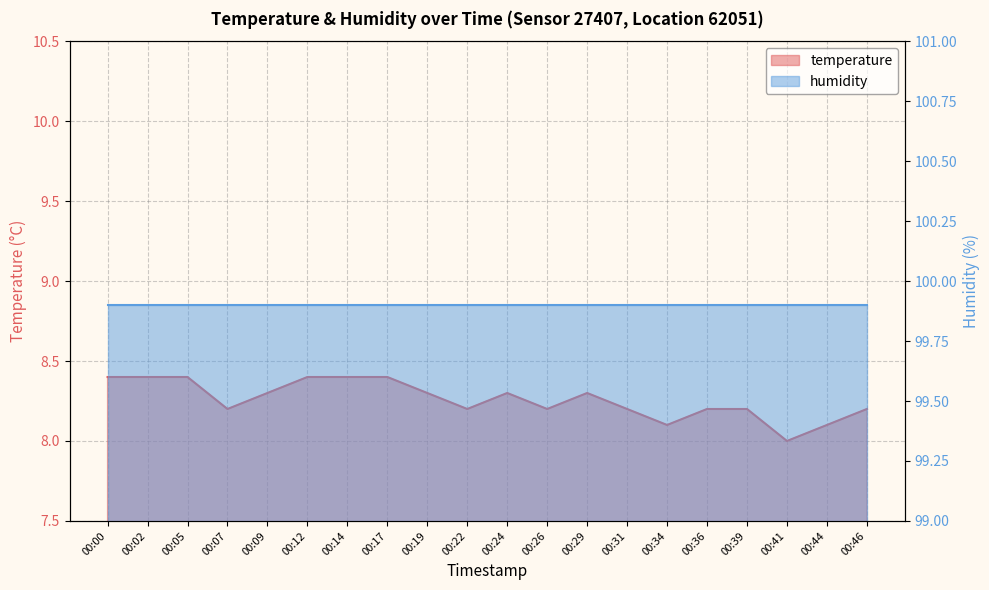

The value at 00:31 is 2.2. True or false?

False